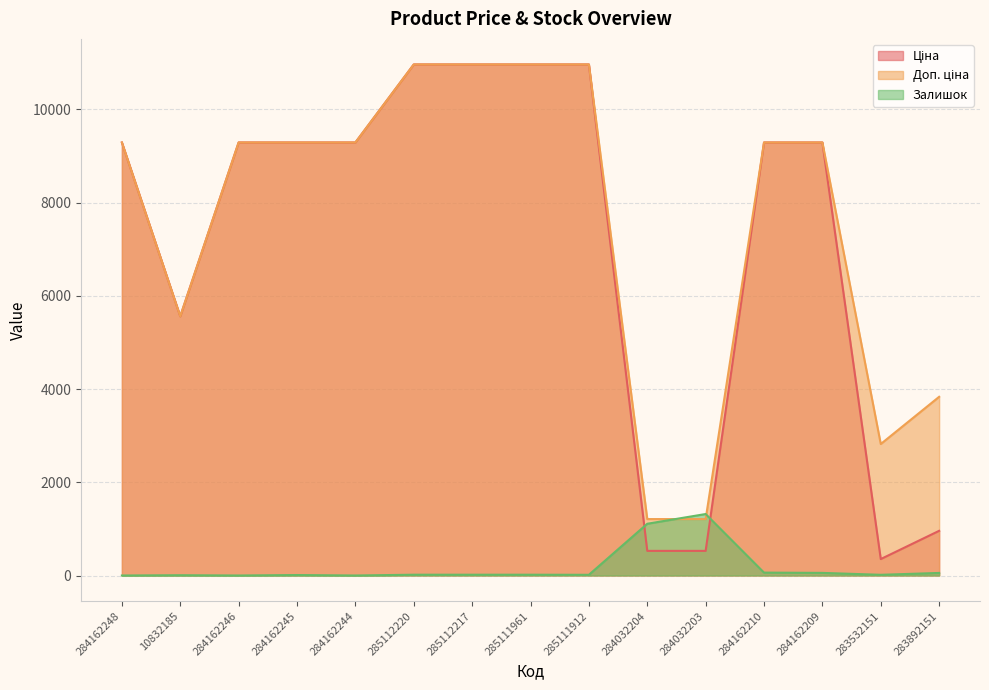

How many positive values does the Залишок series have?

12